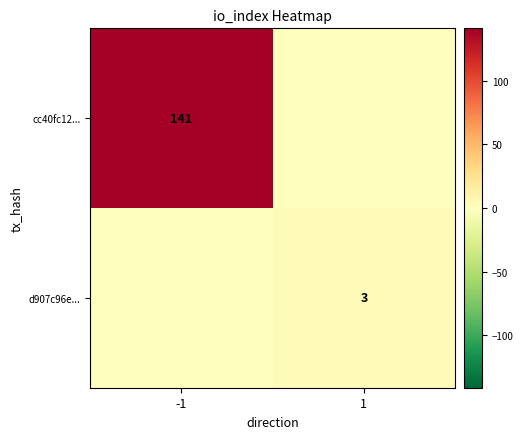

At which category is the sum across all series the highest?

-1